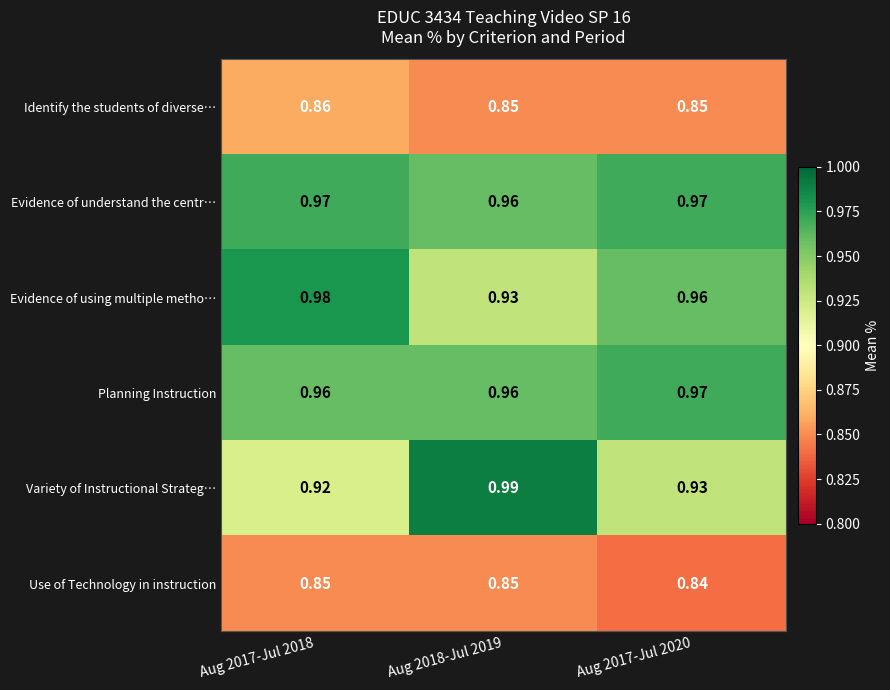

At Aug 2017-Jul 2018, list the series in order from smallest to largest.

Use of Technology in instruction, Identify the students of diverse…, Variety of Instructional Strateg…, Planning Instruction, Evidence of understand the centr…, Evidence of using multiple metho…